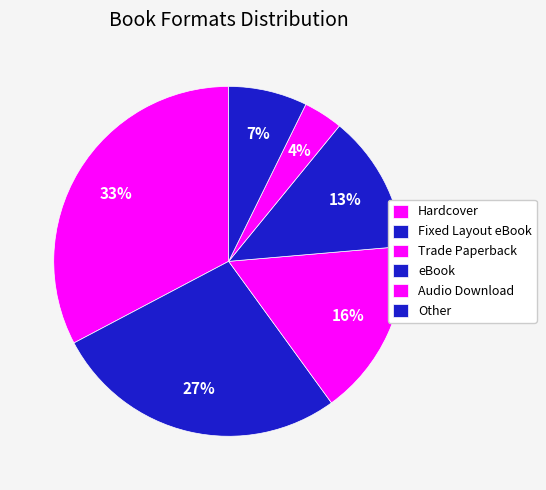

True or false: Fixed Layout eBook accounts for 33% of the total.

False